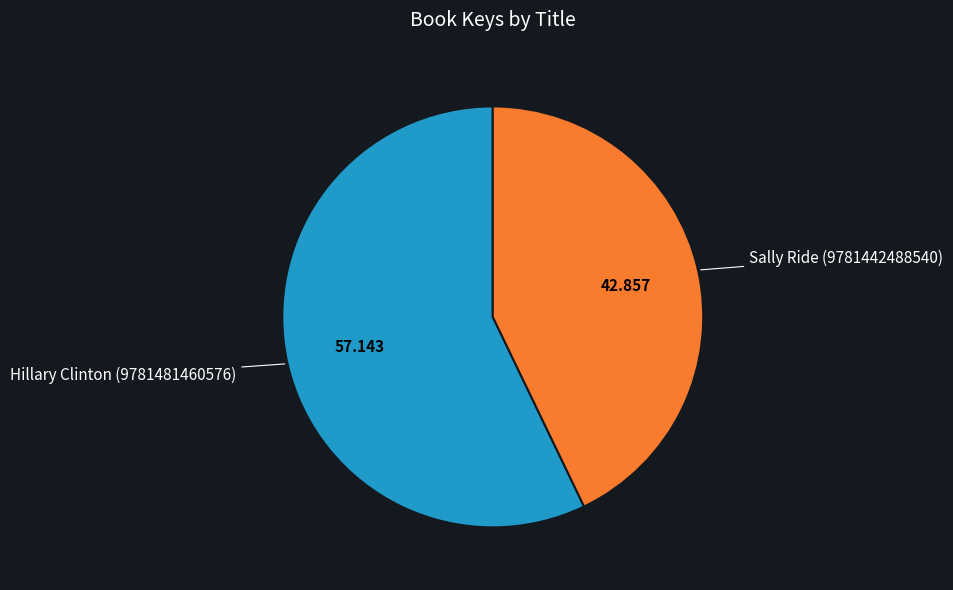

Is there a majority slice in this chart?

Yes